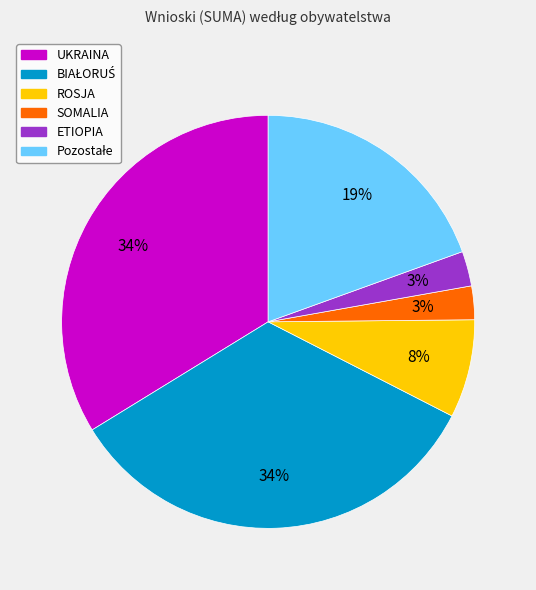

Which has a higher value, ROSJA or SOMALIA?

ROSJA